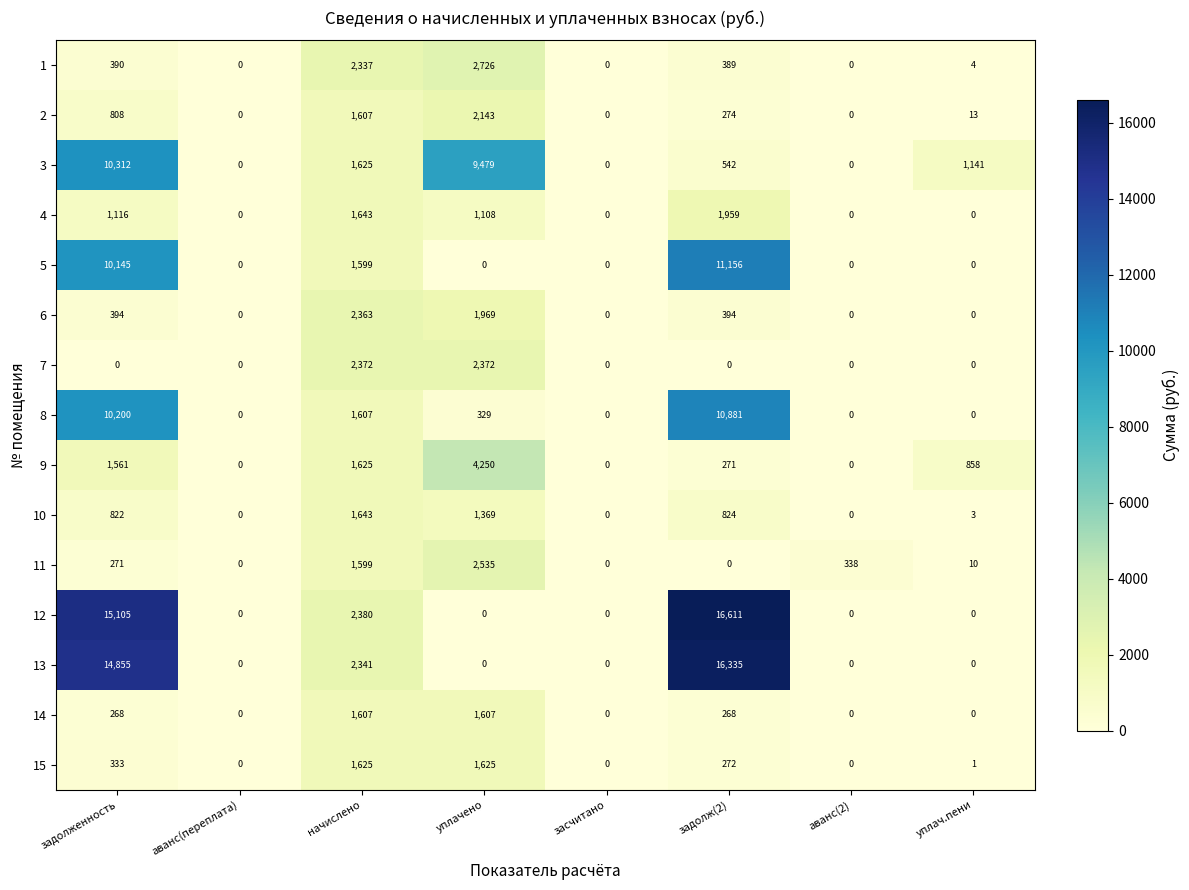

The value of 10 at аванс(переплата) is 531. True or false?

False